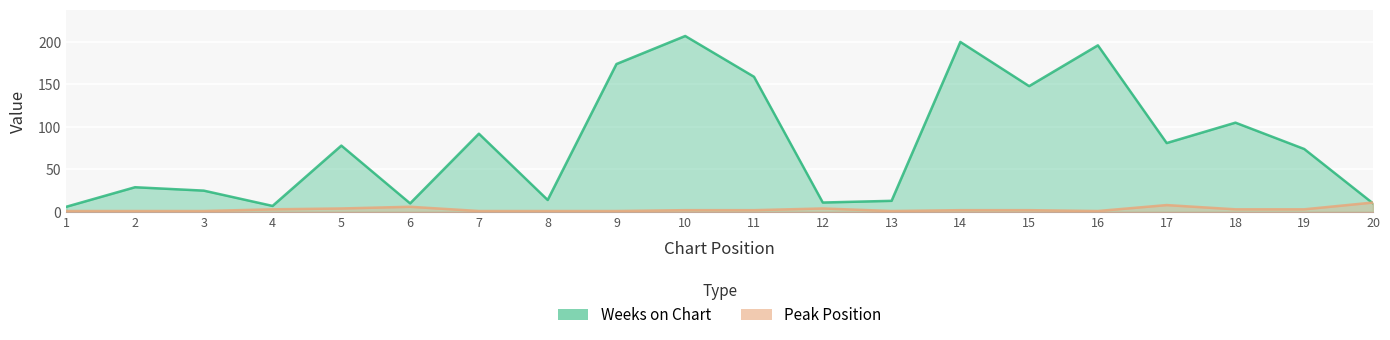

At which label does Peak Position reach its minimum?

1